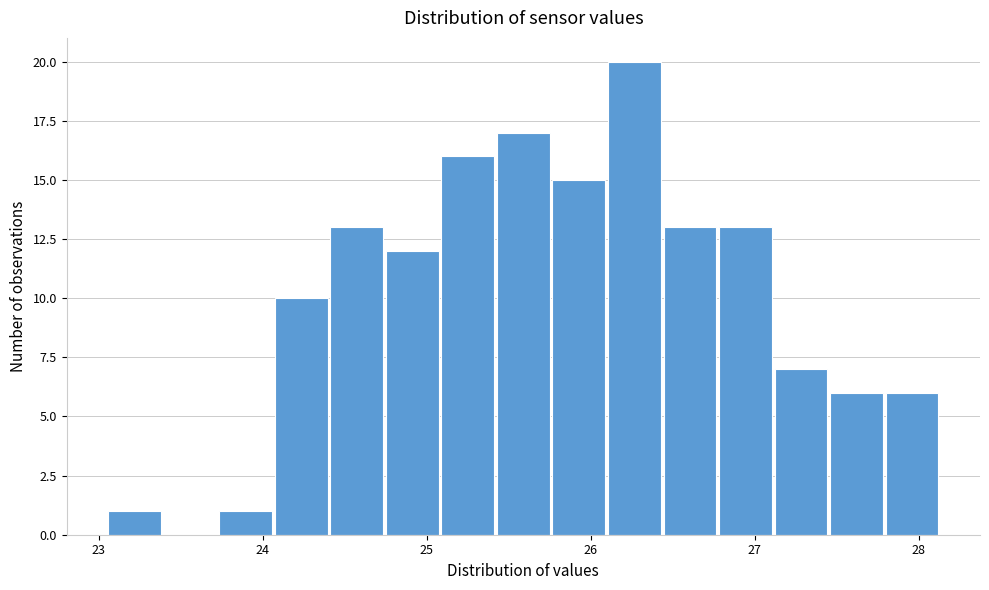

Read against the x-axis, roughly where is the centre of the tallest bar?

26.3